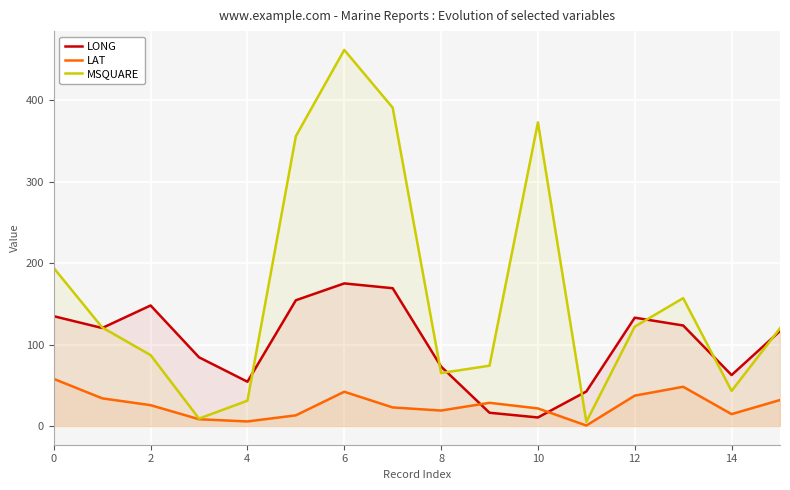

What is the spread (max minus min) of values at 14?

48.0